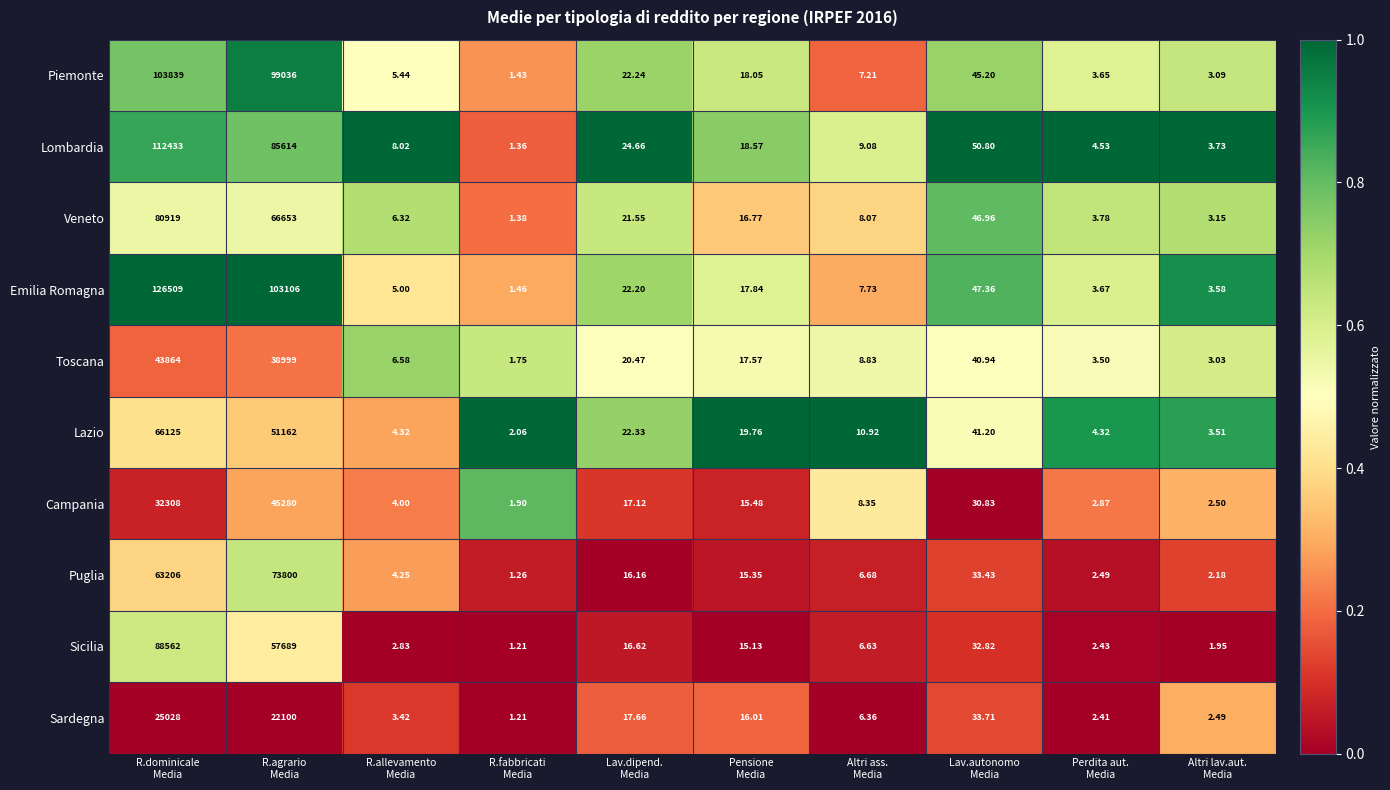

Rank the series by their maximum value, from highest to lowest.

Emilia Romagna, Lombardia, Piemonte, Sicilia, Veneto, Puglia, Lazio, Campania, Toscana, Sardegna